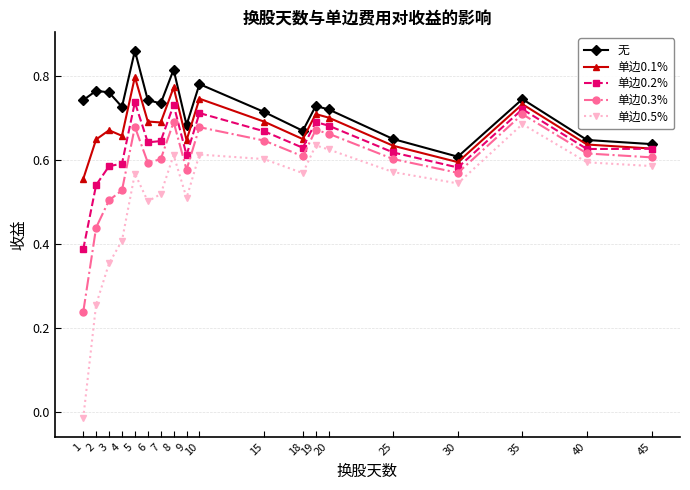

True or false: 单边0.3% and 无 cross at least once.

False